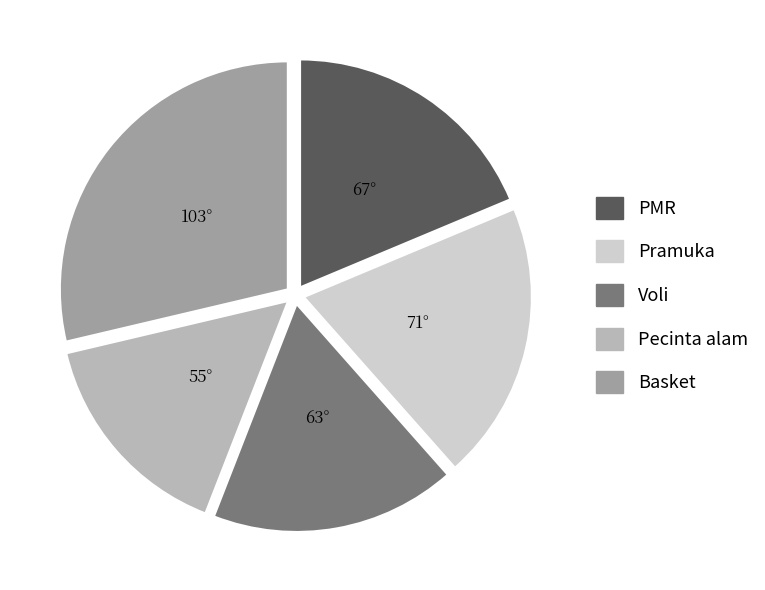

Does any single category account for the majority?

No